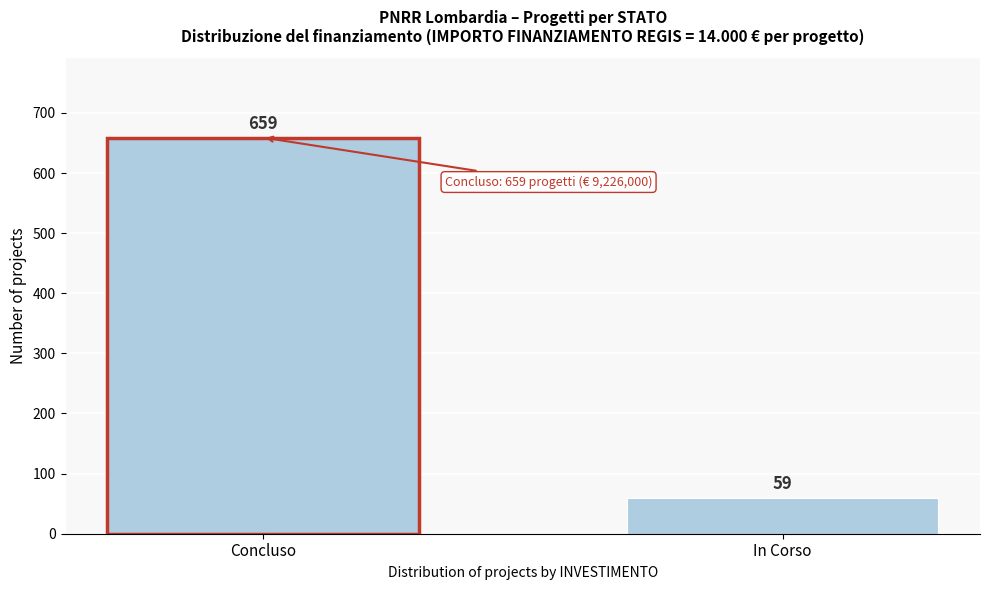

Reading left to right, list all the values displayed in this chart.

Concluso=659	In Corso=59